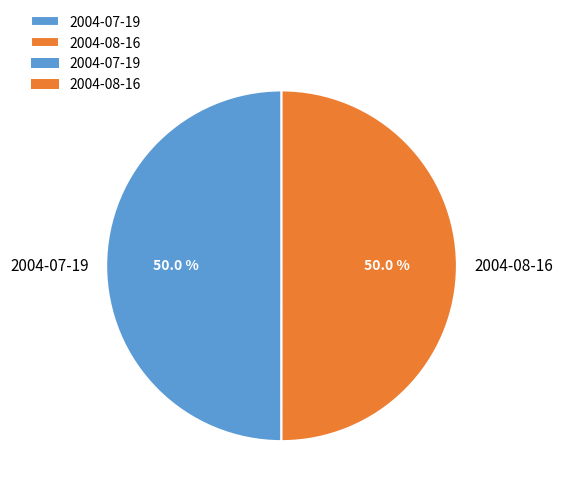

What is the ratio of the value at 2004-07-19 to the value at 2004-08-16?

1.0